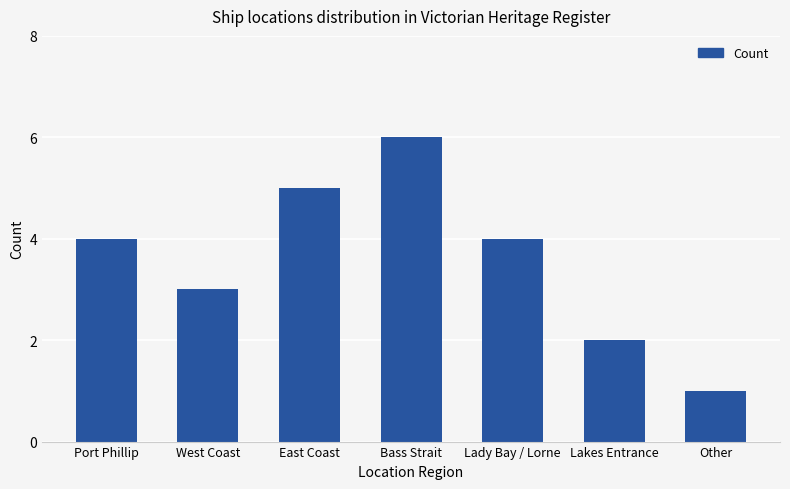

Reading left to right, what are all the values shown in this chart?

Port Phillip=4	West Coast=3	East Coast=5	Bass Strait=6	Lady Bay / Lorne=4	Lakes Entrance=2	Other=1